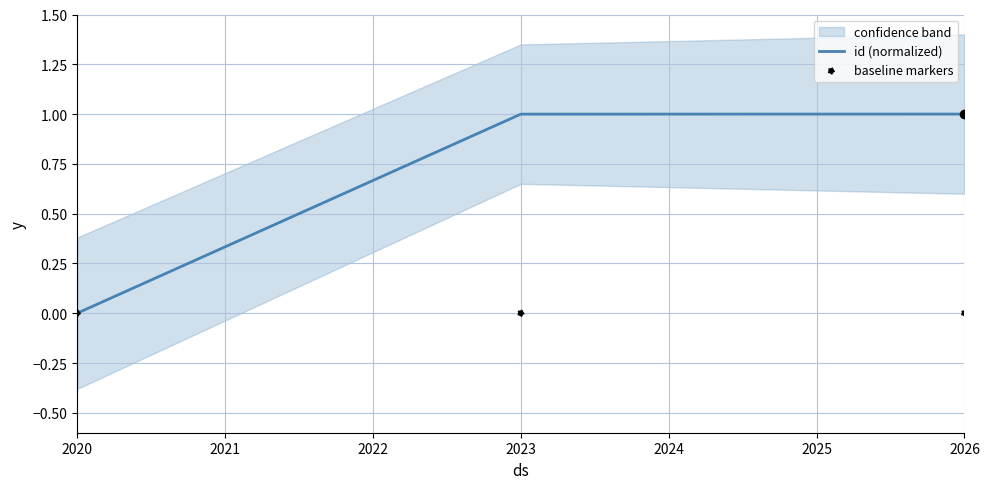

Which series contains the lowest Y value?

id (normalized)